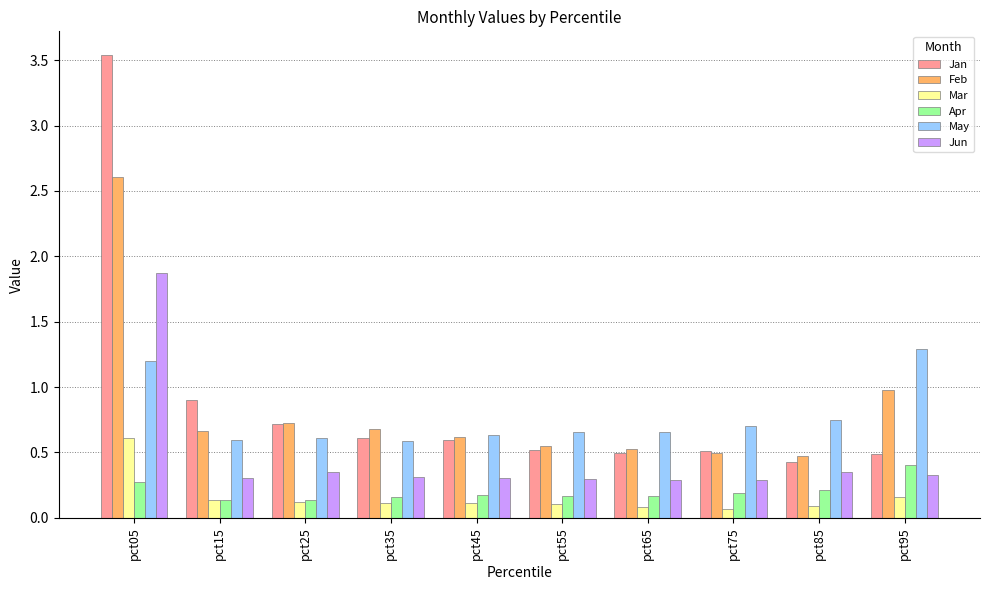

Which label corresponds to the largest value in the chart?

pct05